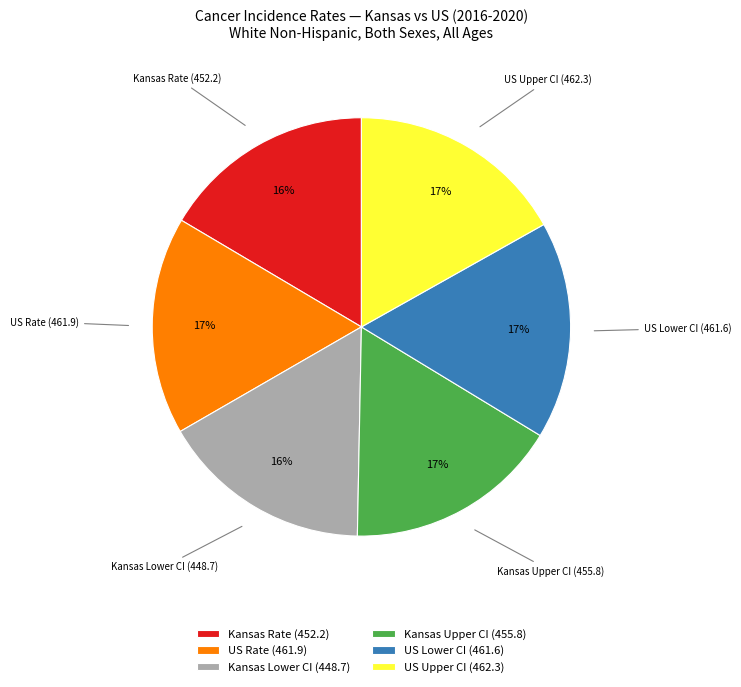

To the nearest percent, what is the average slice percentage?

17%